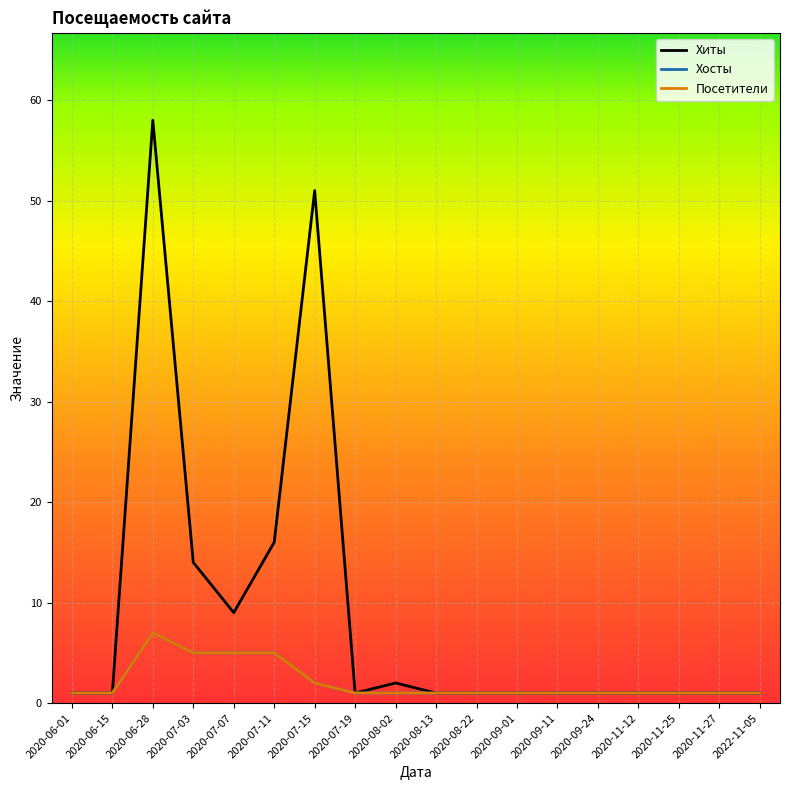

What is the value of the Хиты point at the 15th from the left?

1